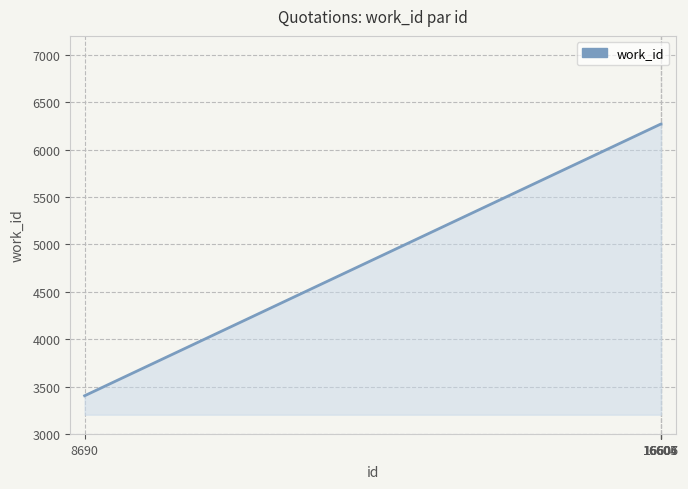

Reading left to right, extract all data points from this chart.

8690=3403	16604=6270	16605=6270	16606=6270	16607=6270